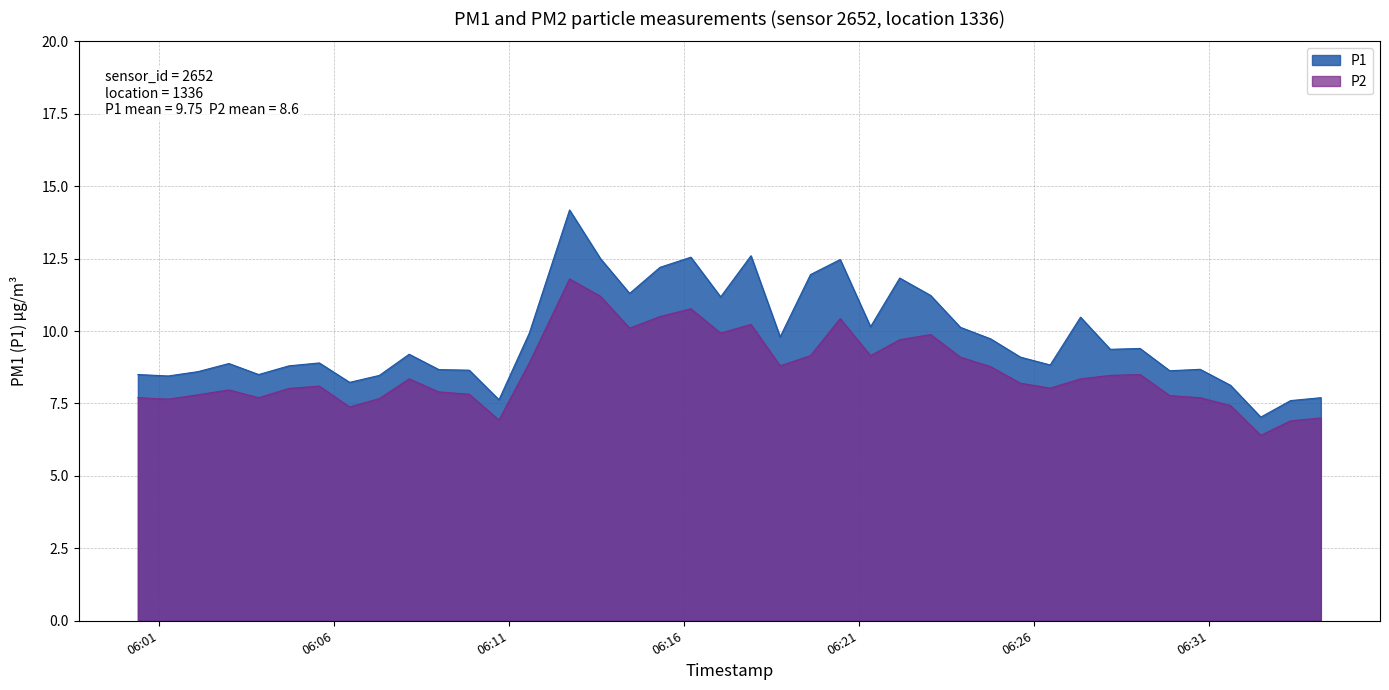

True or false: P2 has a value of 4.9 at 2022-12-07T06:11:34.

False